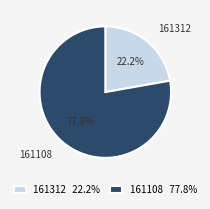

To the nearest percent, what portion does 161312 represent?

22%